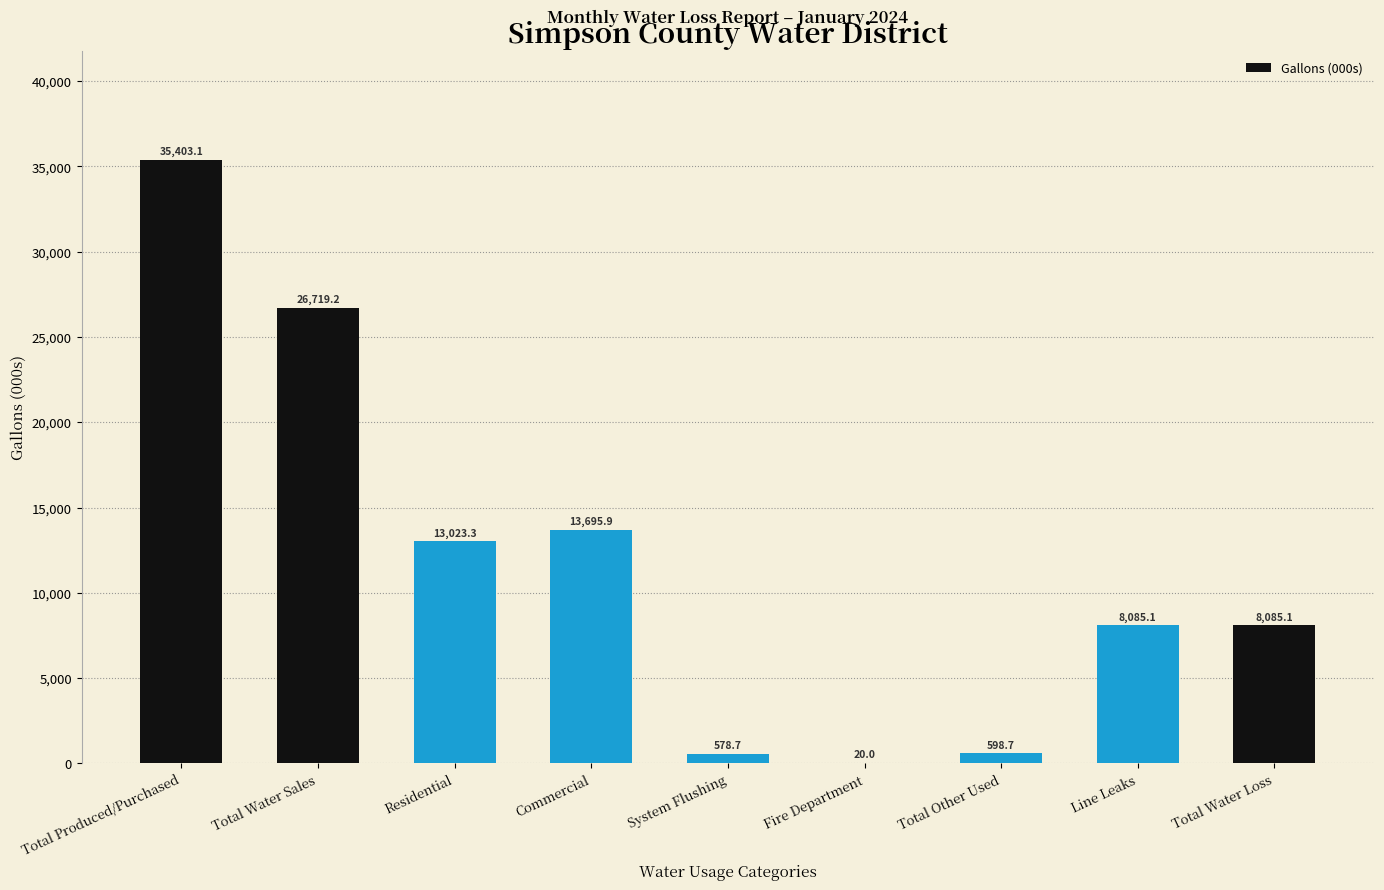

Reading right to left, what are all the values shown in this chart?

Total Water Loss=8085.1	Line Leaks=8085.1	Total Other Used=598.7	Fire Department=20.0	System Flushing=578.7	Commercial=13695.9	Residential=13023.3	Total Water Sales=26719.2	Total Produced/Purchased=35403.1